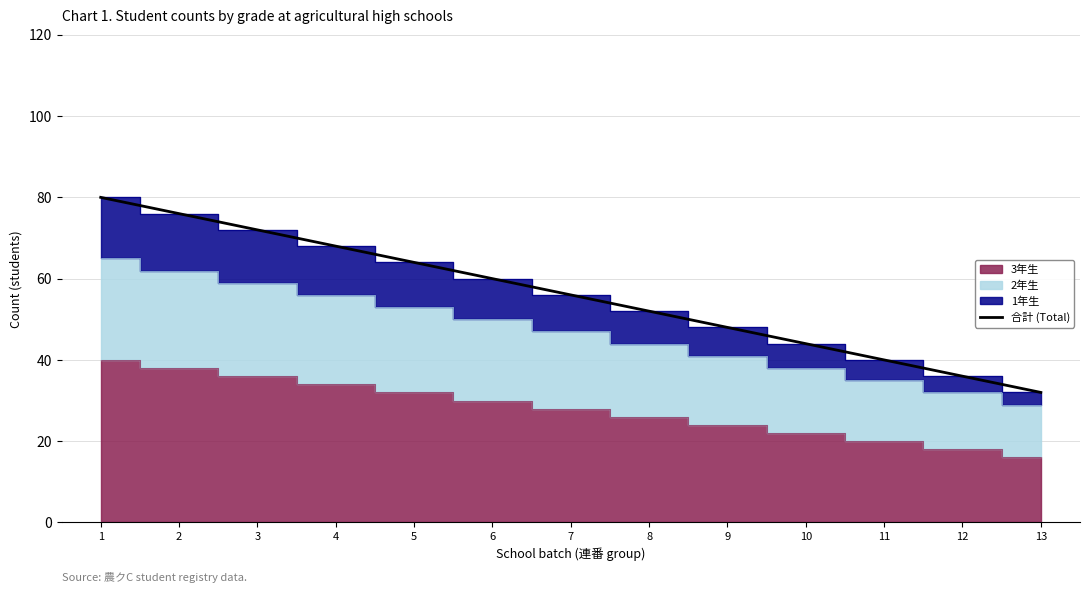

Between 6 and 10, which is larger?

6